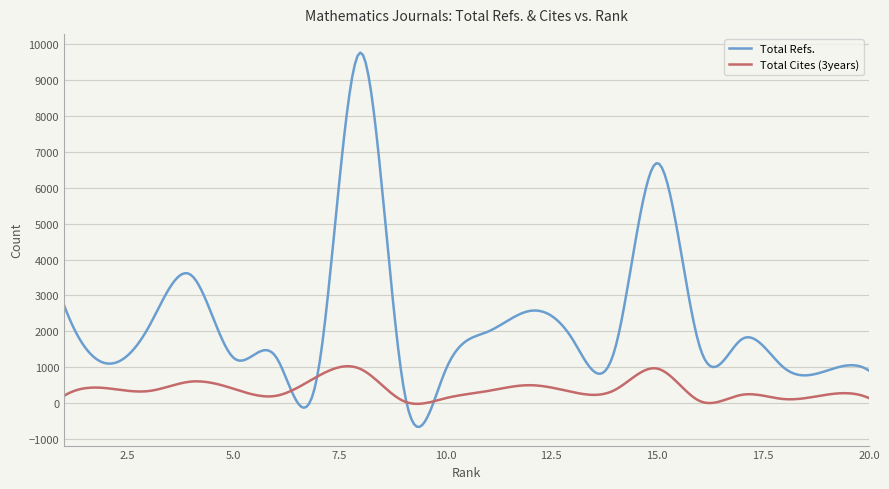

True or false: Total Cites (3years) and Total Refs. cross at least once.

True